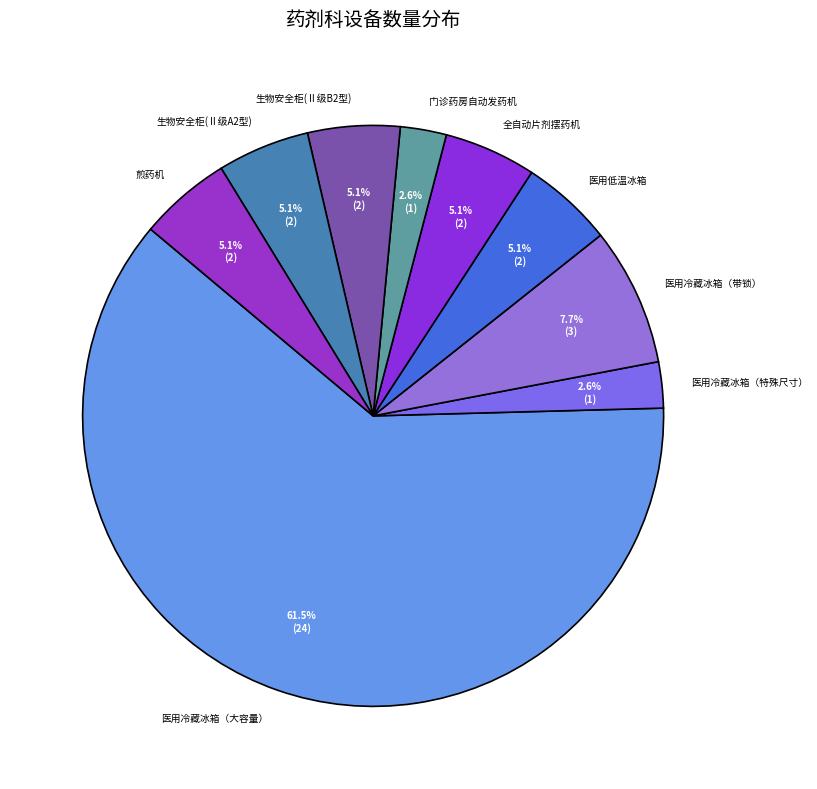

Which slice is the largest?

医用冷藏冰箱（大容量）